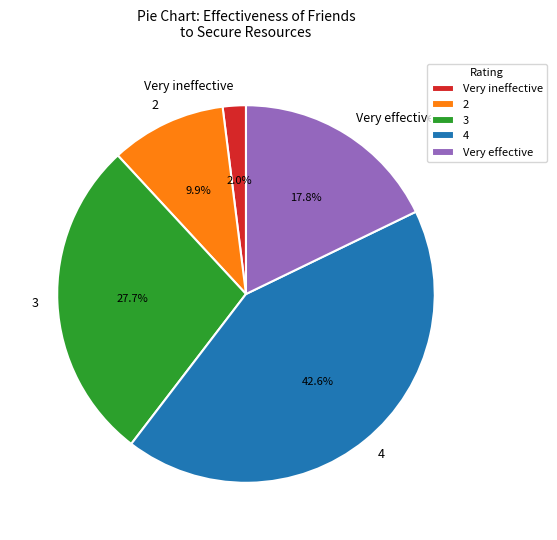

The 4 slice represents 48% of the pie. True or false?

False